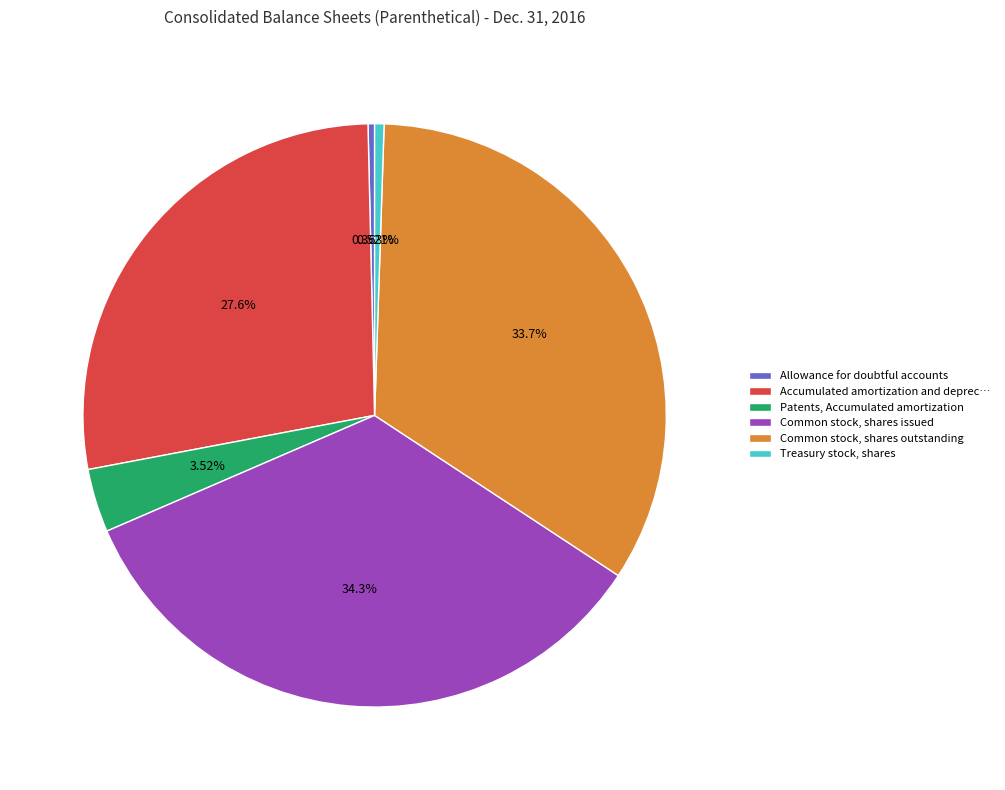

To the nearest percent, what is the combined percentage of Patents, Accumulated amortization and Treasury stock, shares?

4%